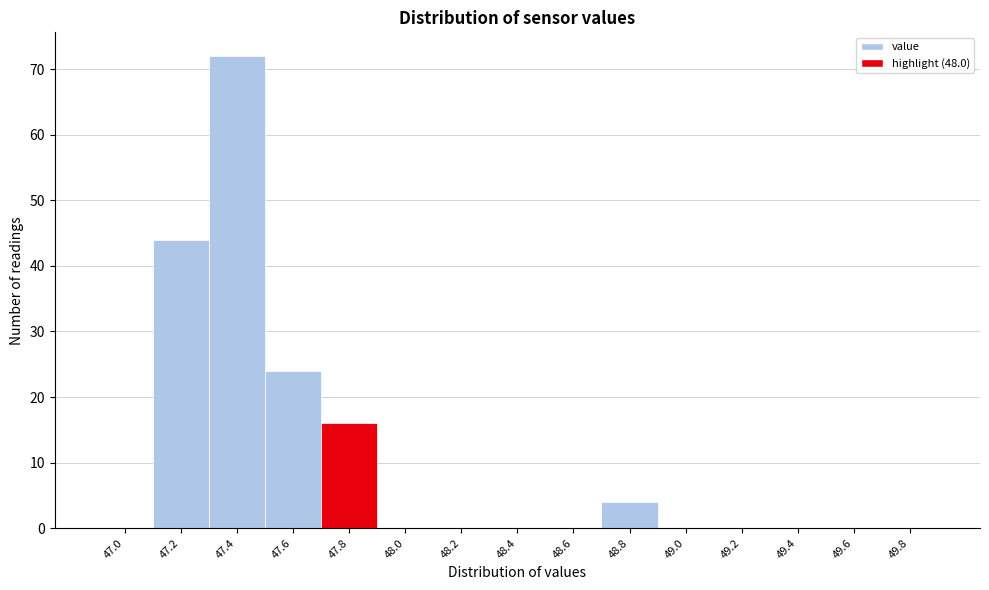

Reading left to right, list all the values displayed in this chart.

47.0=0	47.2=44	47.4=72	47.6=24	47.8=16	48.0=0	48.2=0	48.4=0	48.6=0	48.8=4	49.0=0	49.2=0	49.4=0	49.6=0	49.8=0